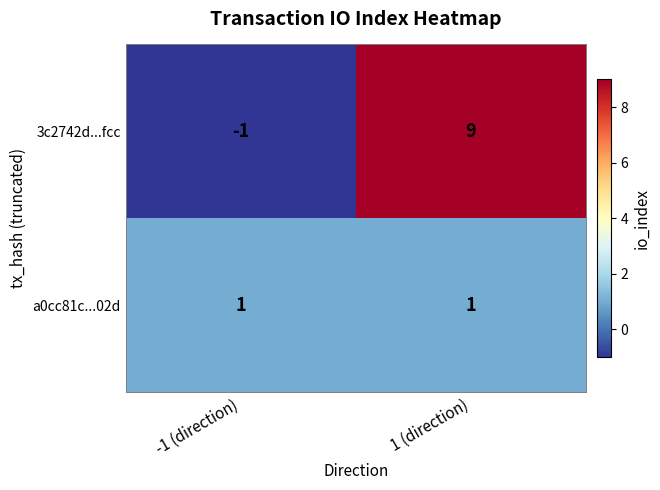

What is the sum of all 3c2742d...fcc values?

8